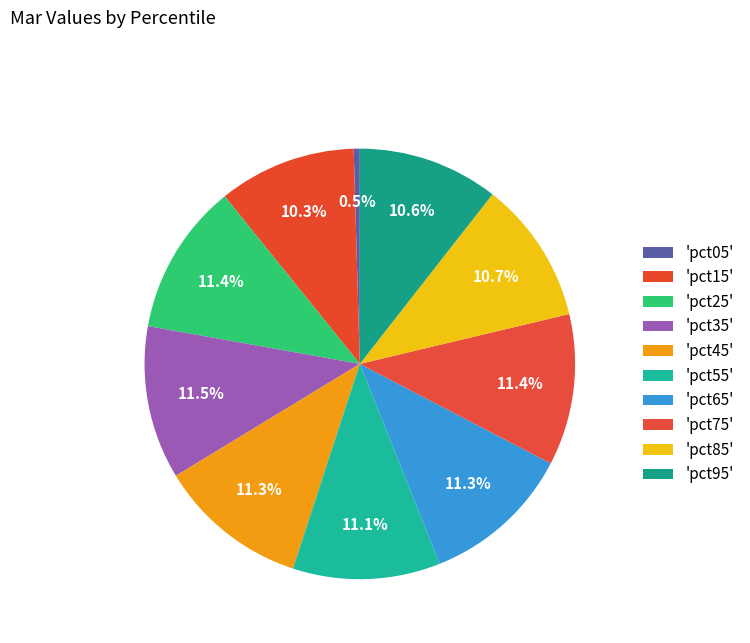

Count the number of slices in the pie.

10